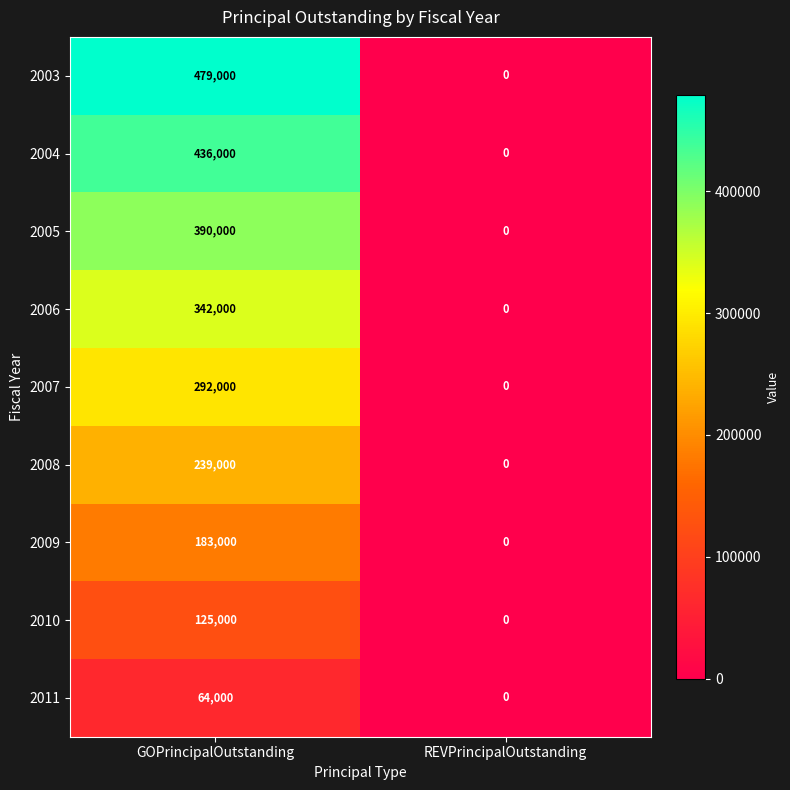

At how many categories does at least one series exceed 54883?

1